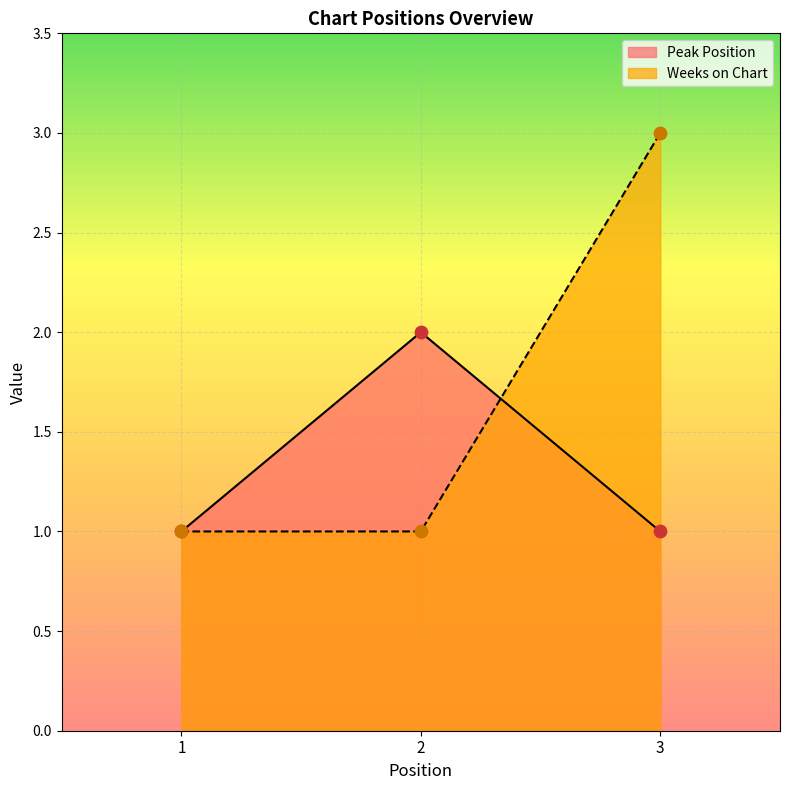

Which series contains the lowest Y value?

Peak Position